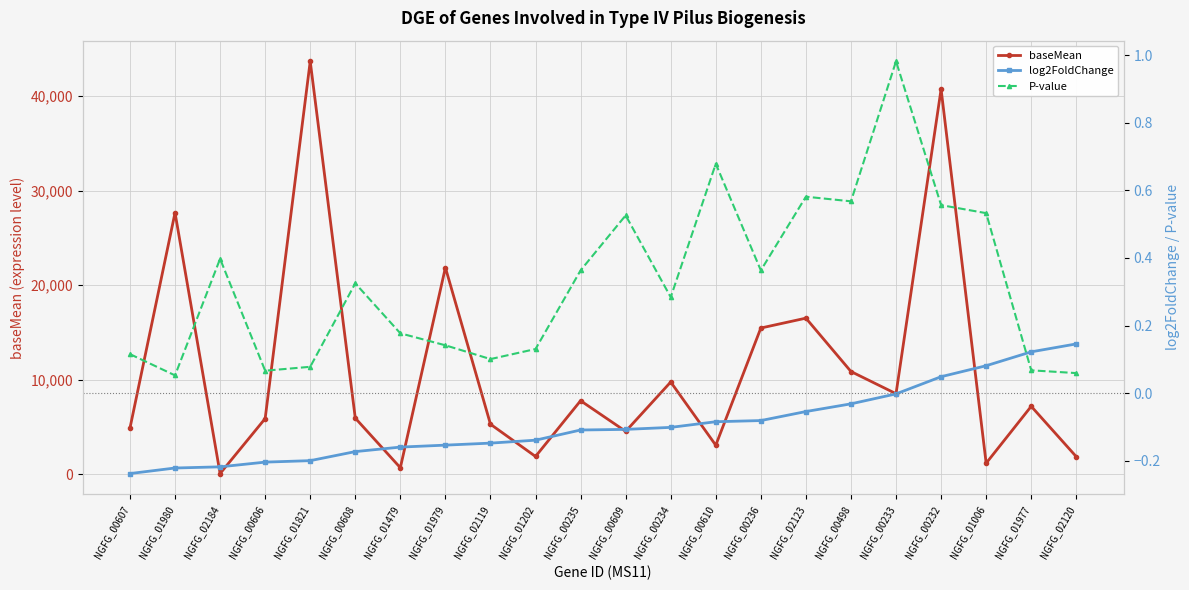

At which category is the sum across all series the highest?

NGFG_01821